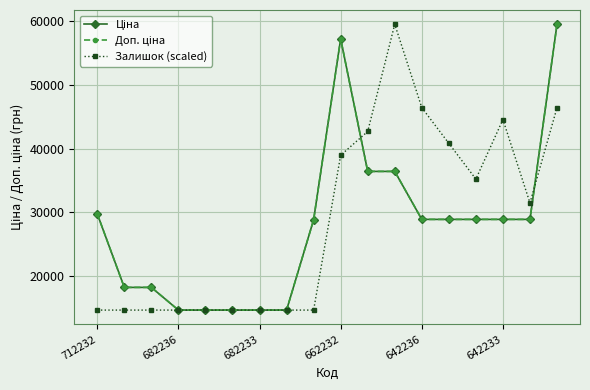

What is the minimum value for Залишок (scaled)?

14649.6